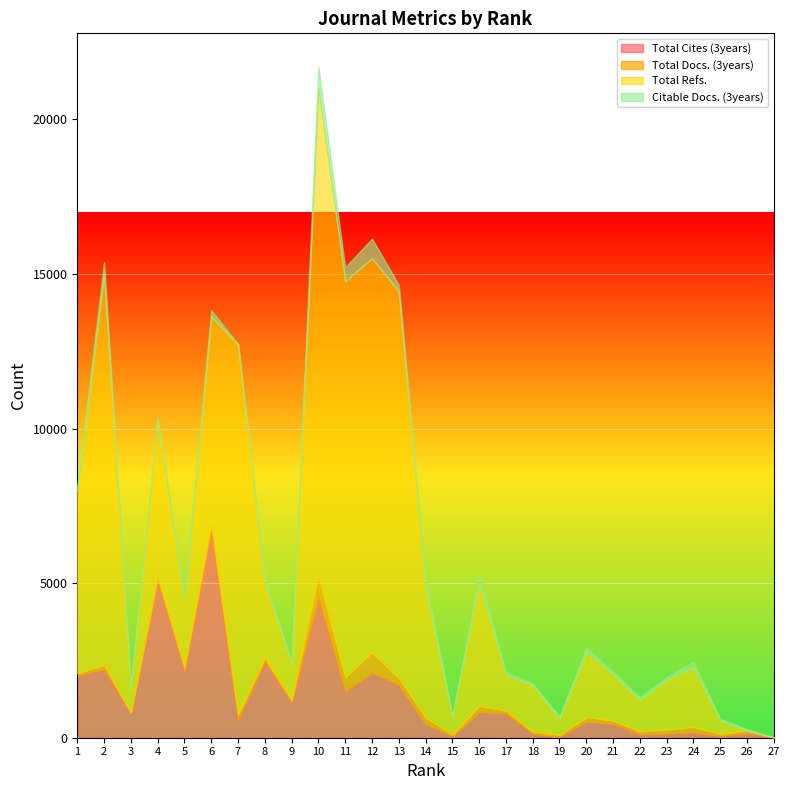

What is the maximum value for Citable Docs. (3years)?

673